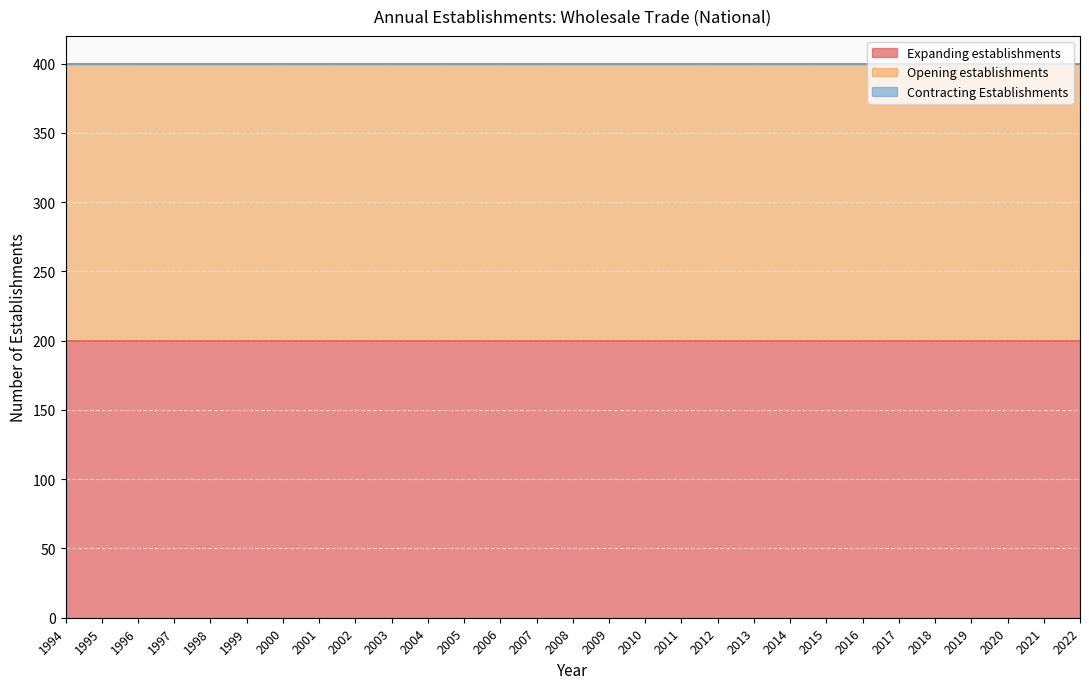

The value of Opening establishments at 2007 is 200. True or false?

True